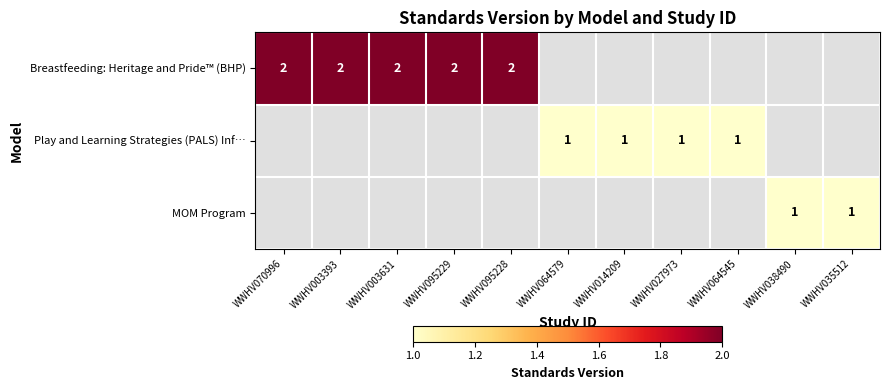

Count the number of categories in the chart.

11